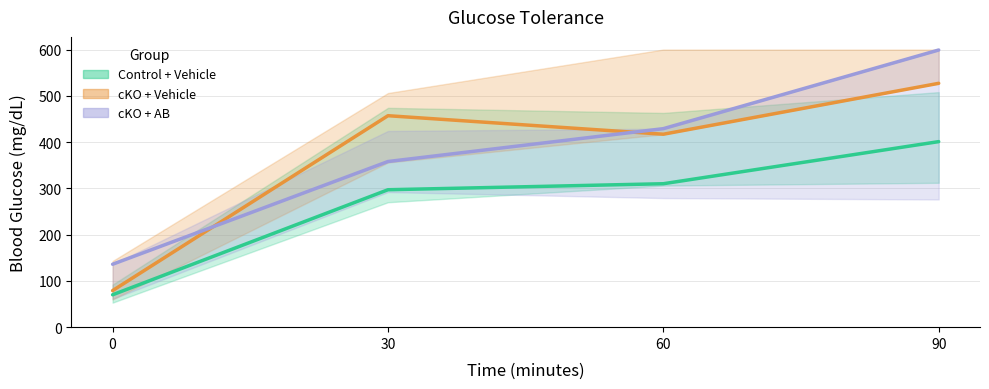

What is the value of the cKO + AB point at the 3rd from the left?

429